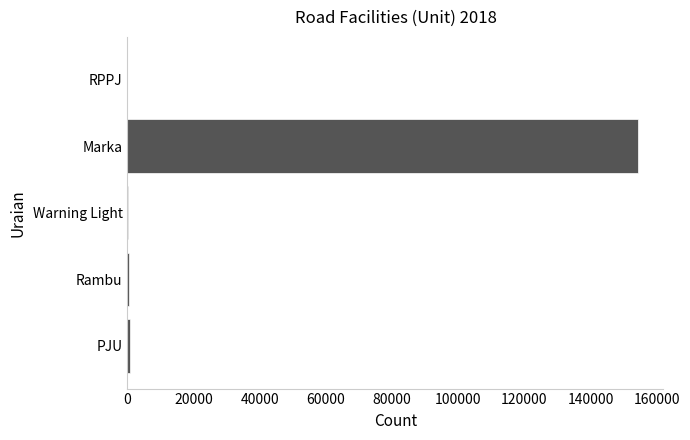

The chart shows a value of 154300 at Marka. True or false?

True